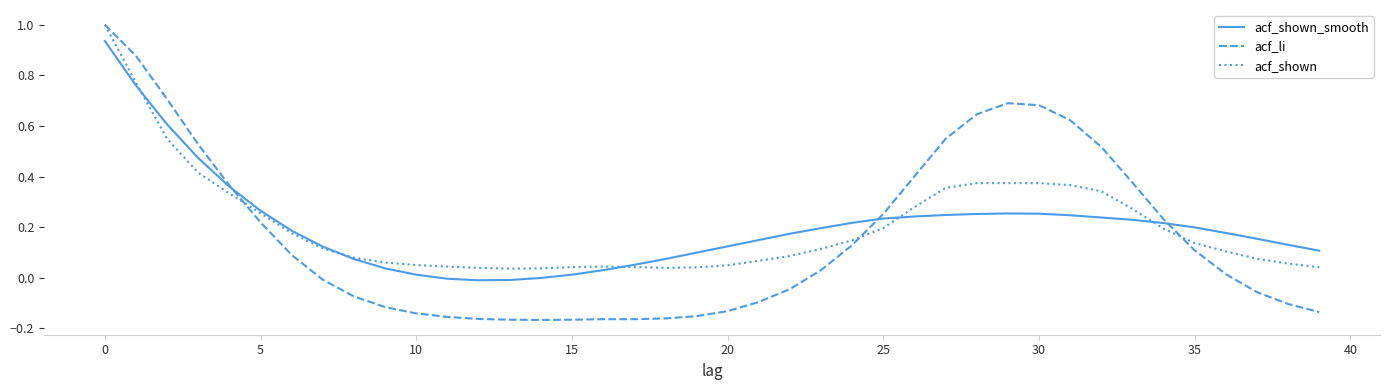

What are all the series names shown in the legend?

acf_shown_smooth, acf_li, acf_shown